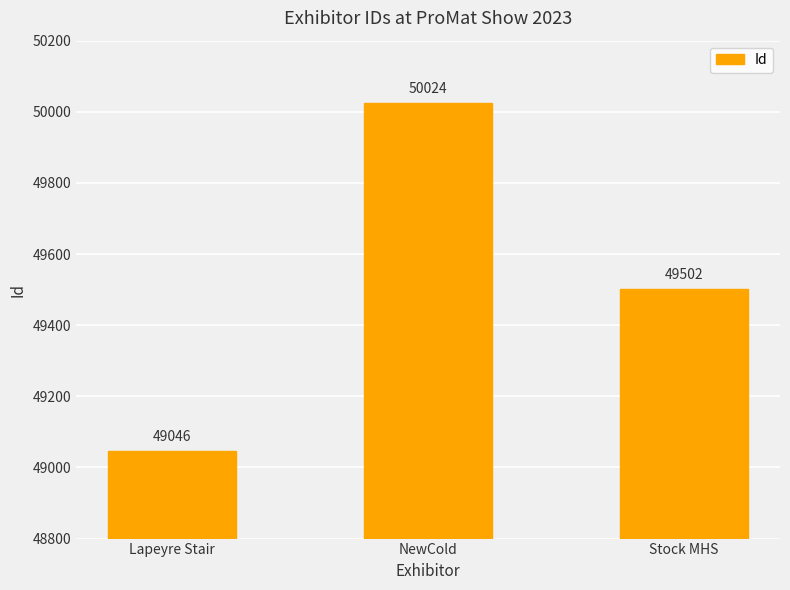

Which label corresponds to the smallest value in the chart?

Lapeyre Stair